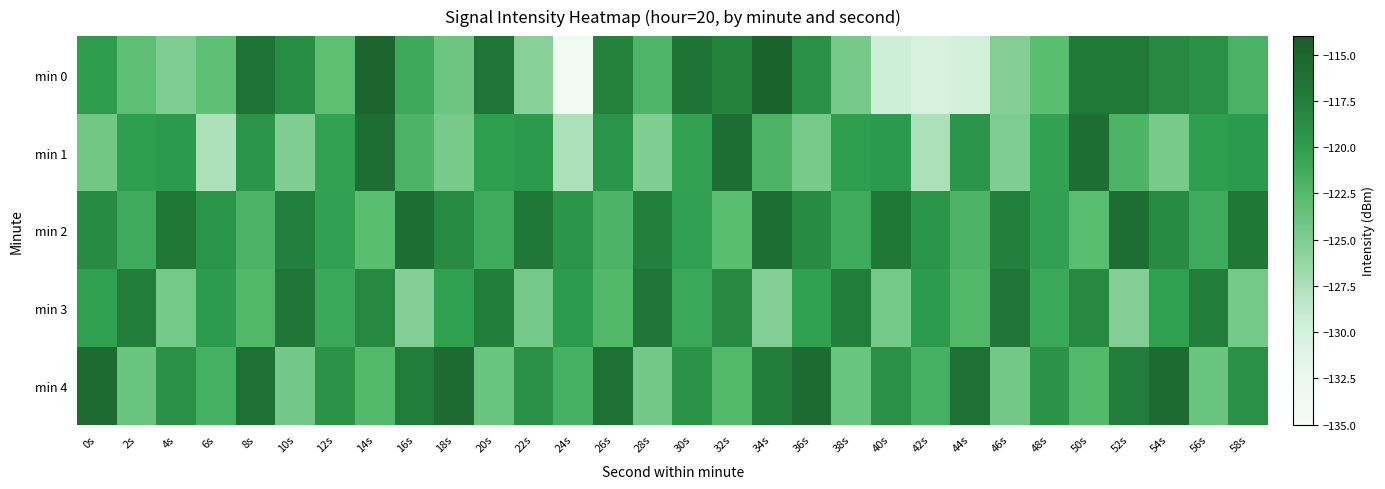

How many categories are shown in the chart?

30